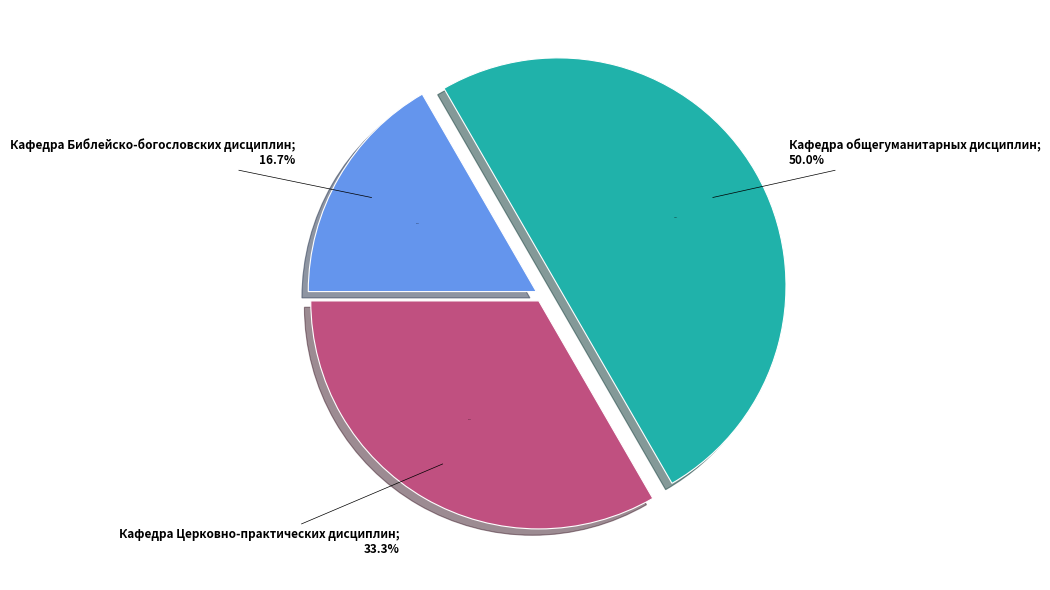

What percentage is the Кафедра общегуманитарных дисциплин slice, to the nearest percent?

50%